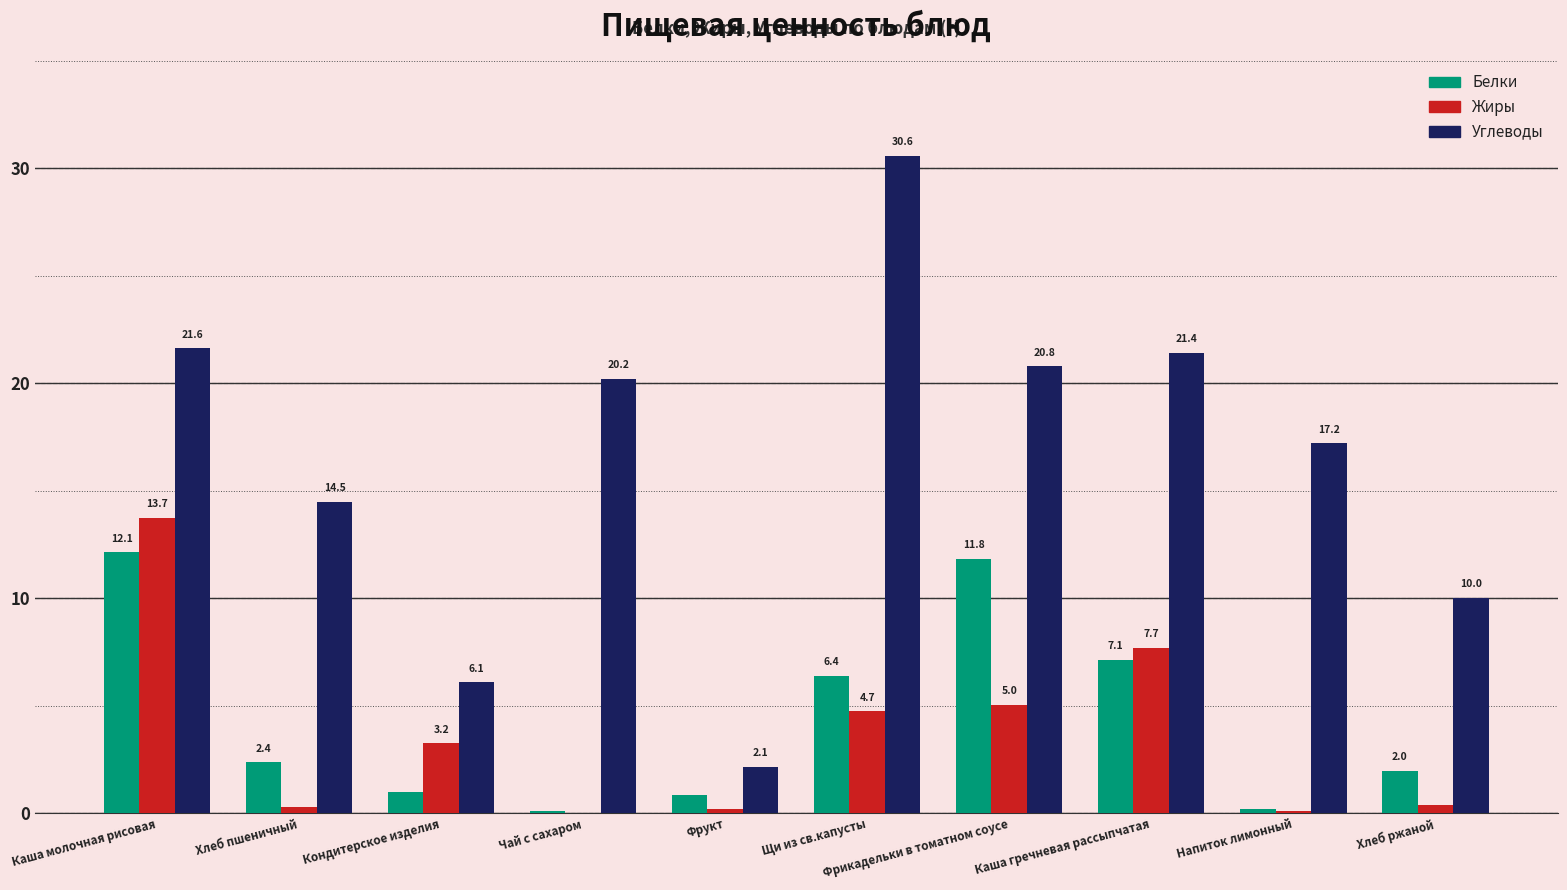

Is it true that Жиры equals 3.4 at Фрикадельки в томатном соусе?

False